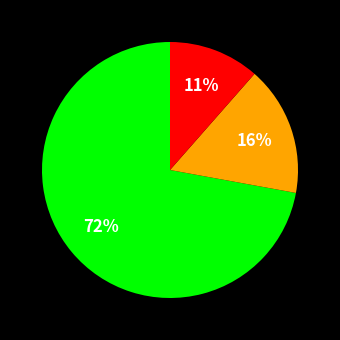

To the nearest percent, what is the average slice percentage?

33%